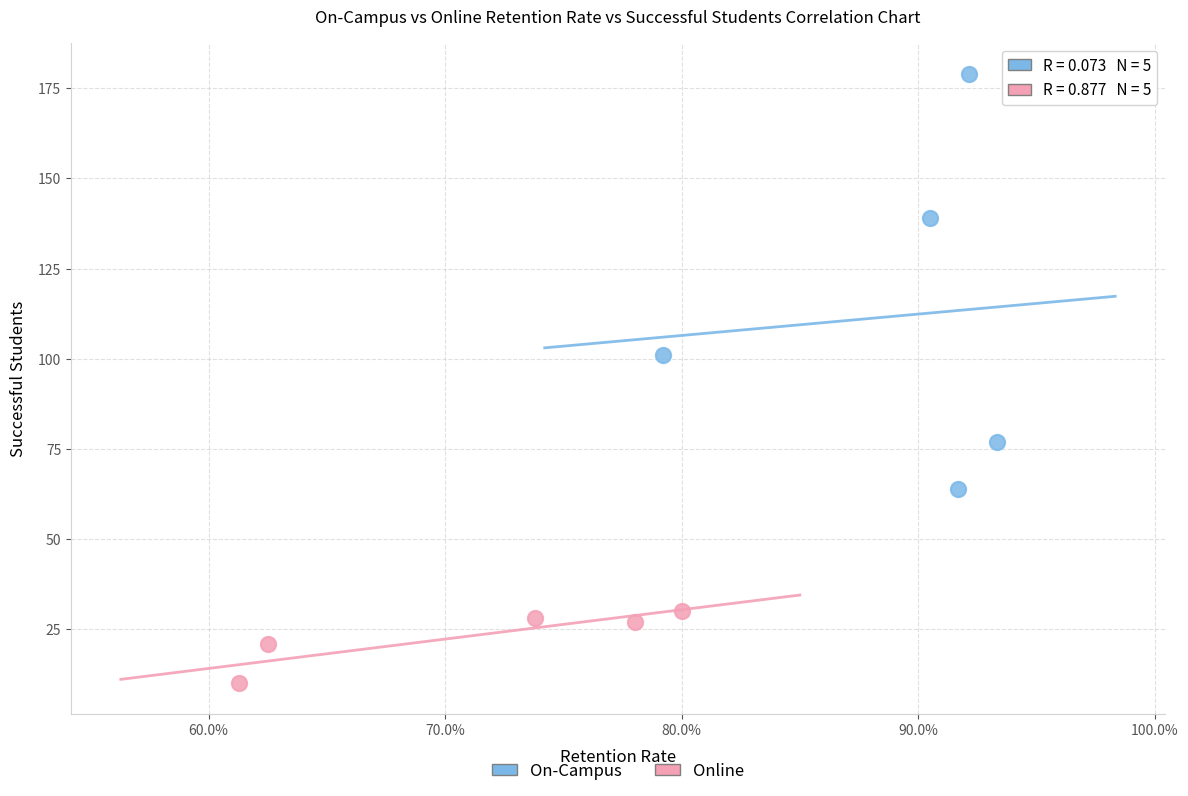

Which series reaches the maximum Y coordinate?

On-Campus